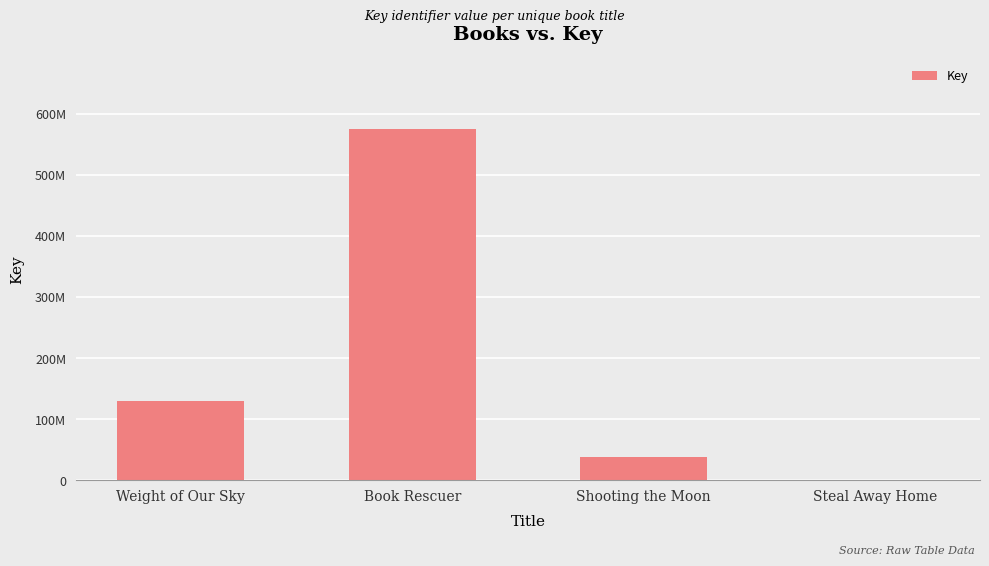

List the labels in order of value, smallest first.

Steal Away Home, Shooting the Moon, Weight of Our Sky, Book Rescuer